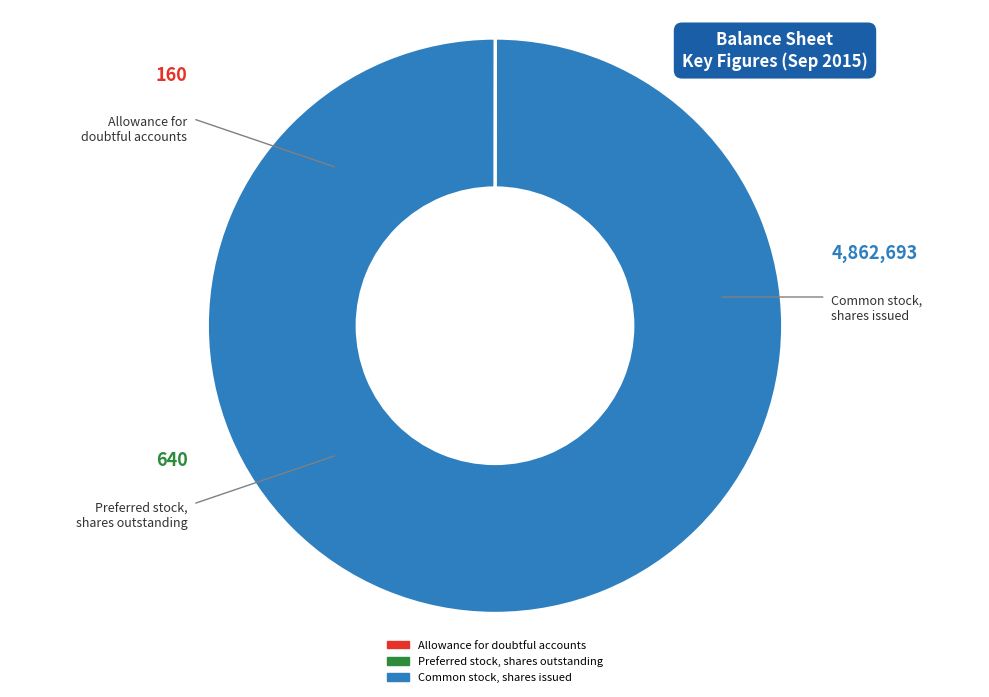

Is it true that Common stock, shares issued is 85% of the pie?

False